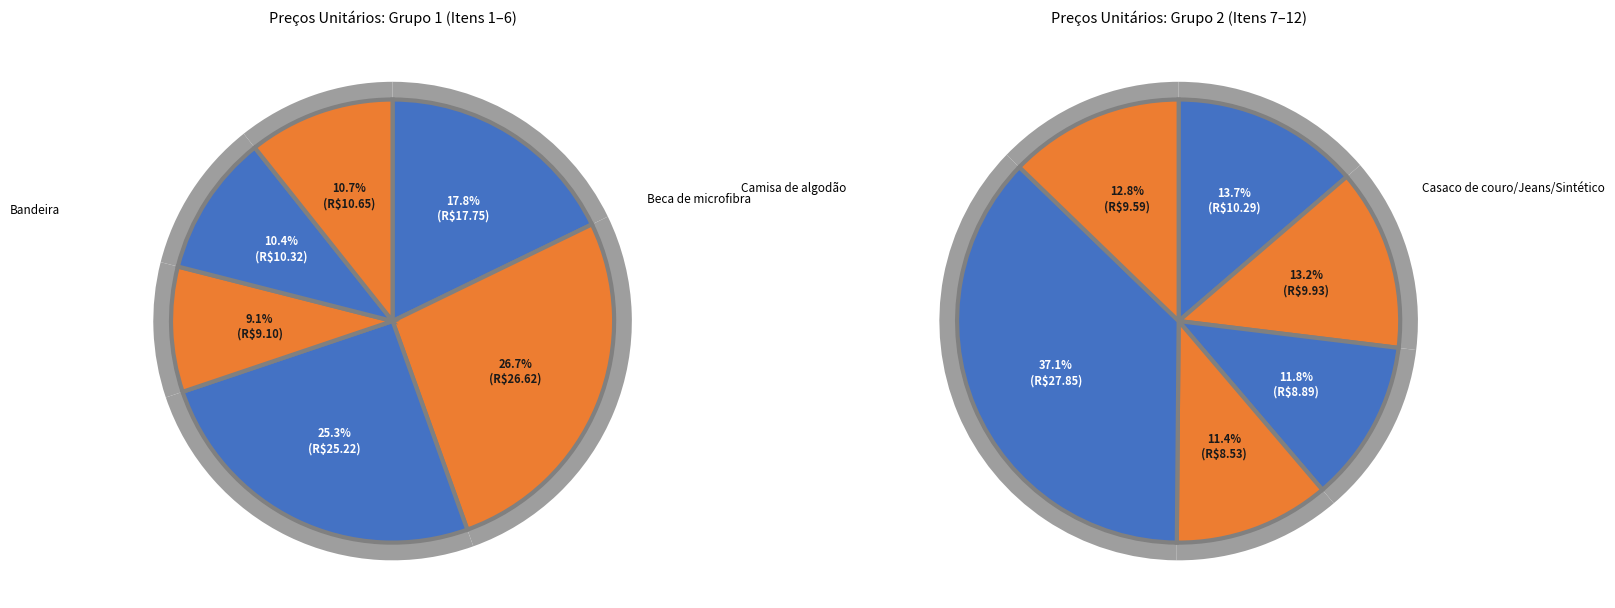

How many slices are in this pie chart?

12